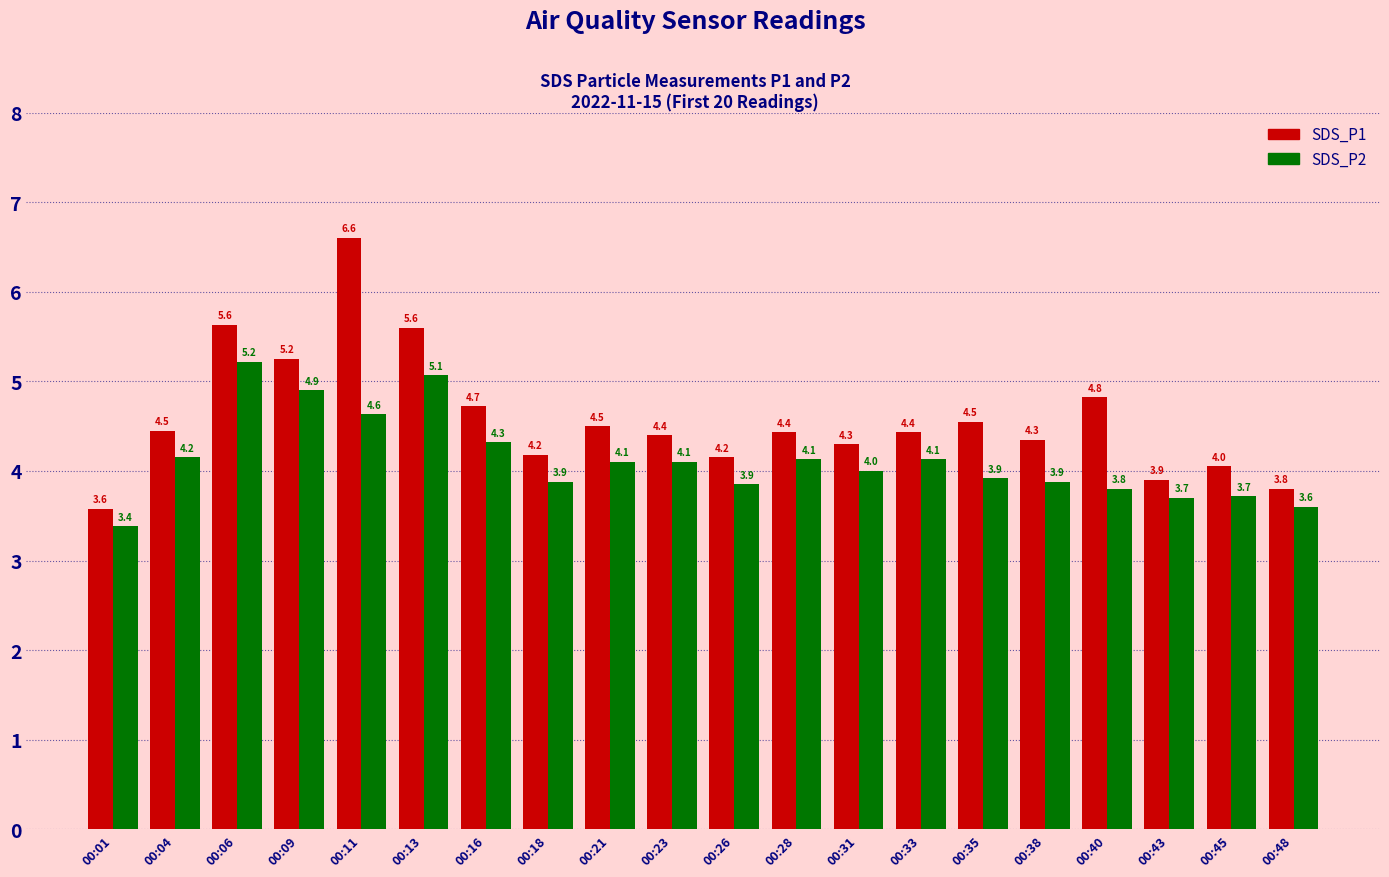

What is the maximum value shown in the chart?

6.6